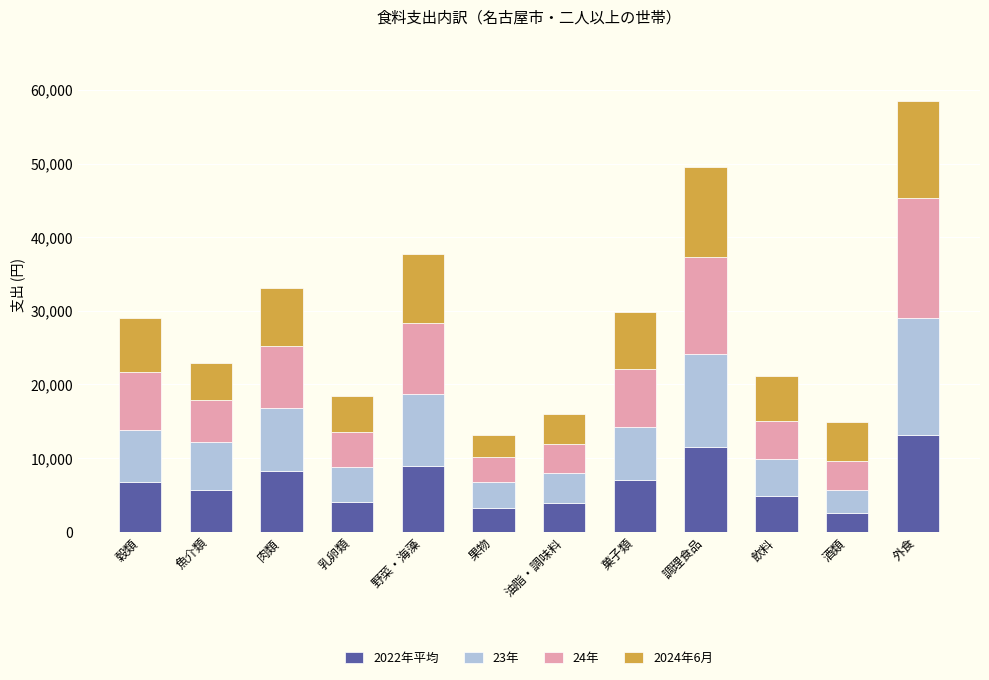

What is the total value across all series at 穀類?

28981